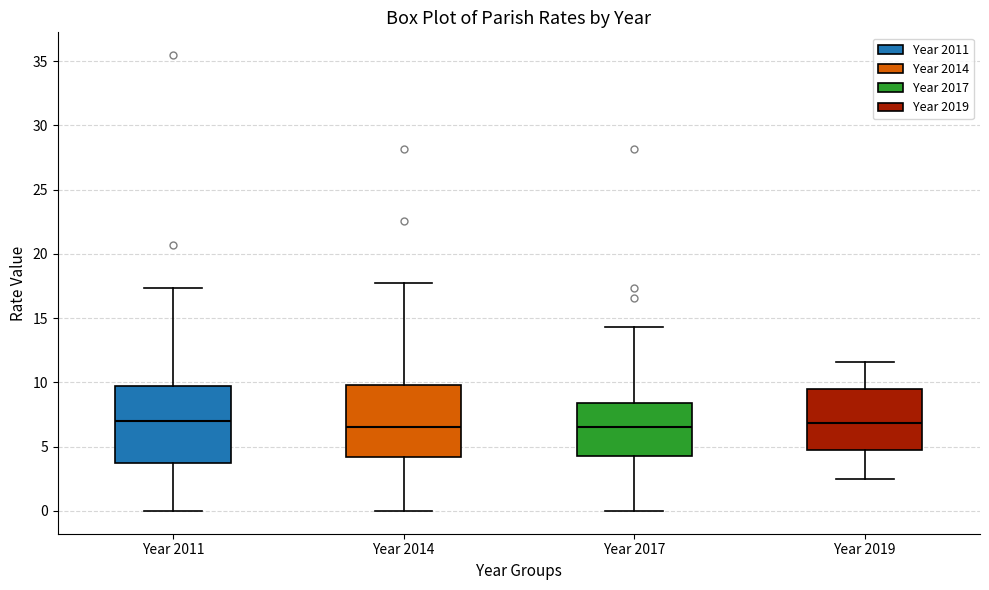

Where does the upper whisker of the box for Year 2017 end on the y-axis? The values are not printed on the chart, so give them approximately, as read against the axis.

14.5